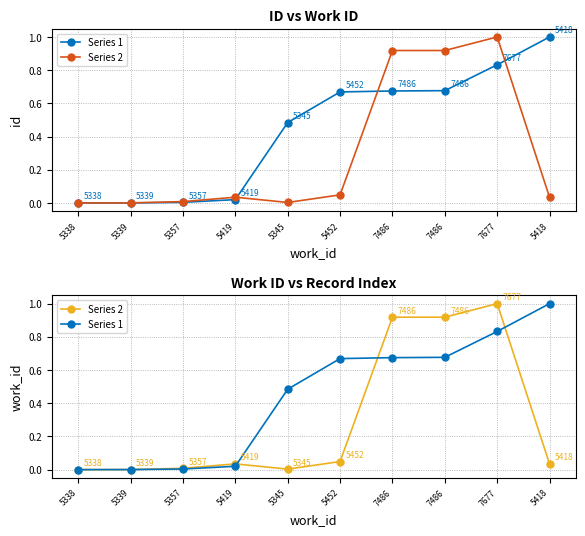

At how many categories does at least one series exceed 0?

9